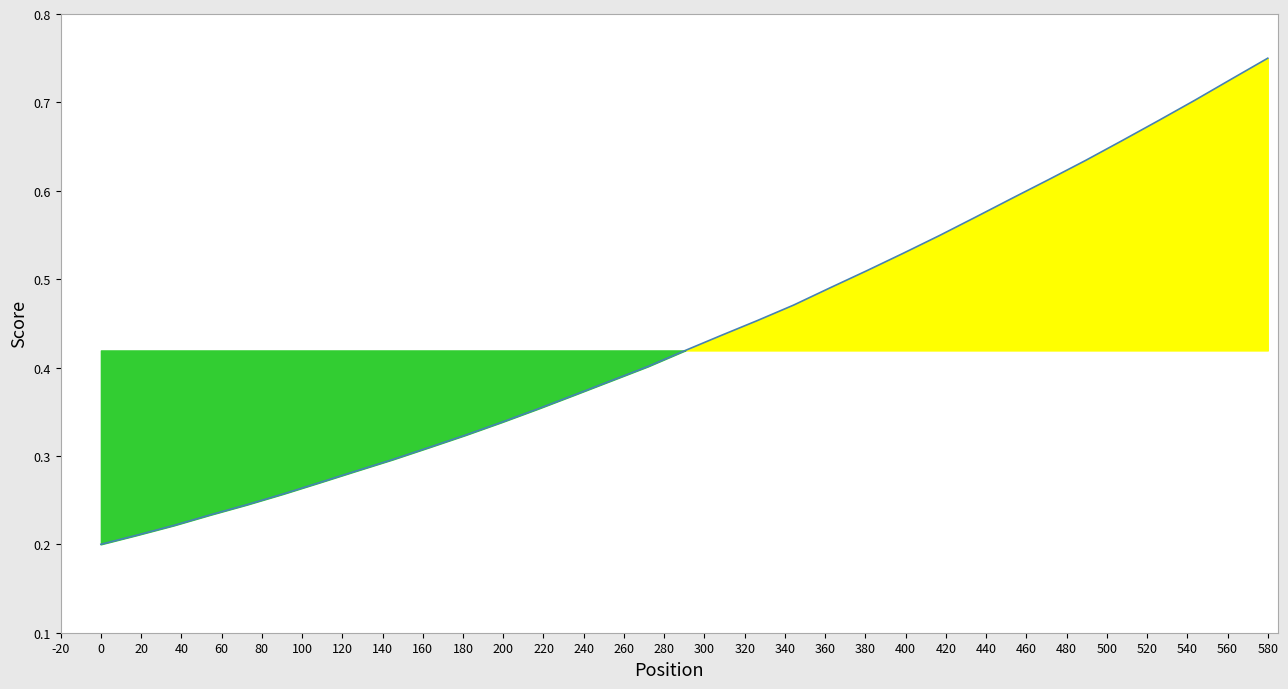

How many series are shown in this chart?

1